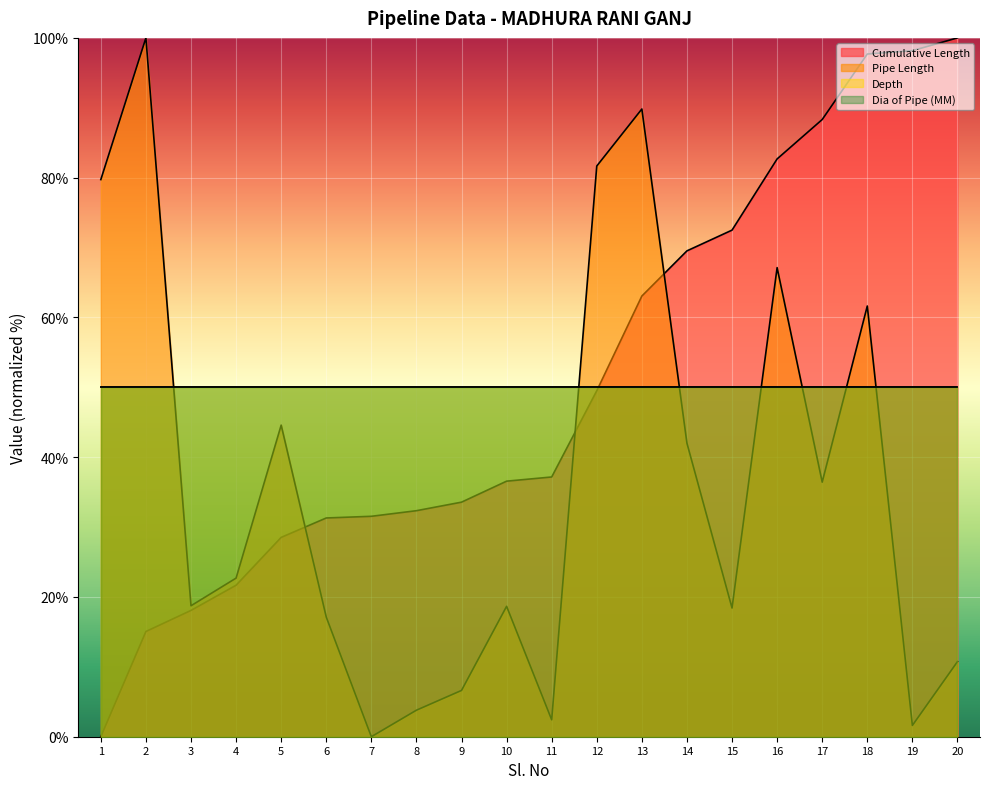

Which label corresponds to the largest value in the chart?

20